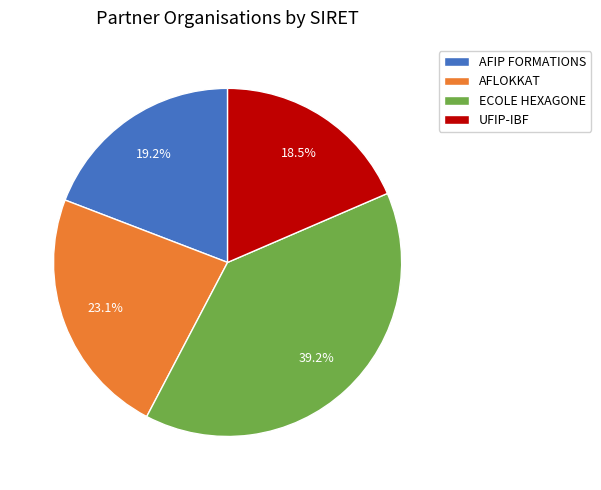

Which slice is the largest?

ECOLE HEXAGONE